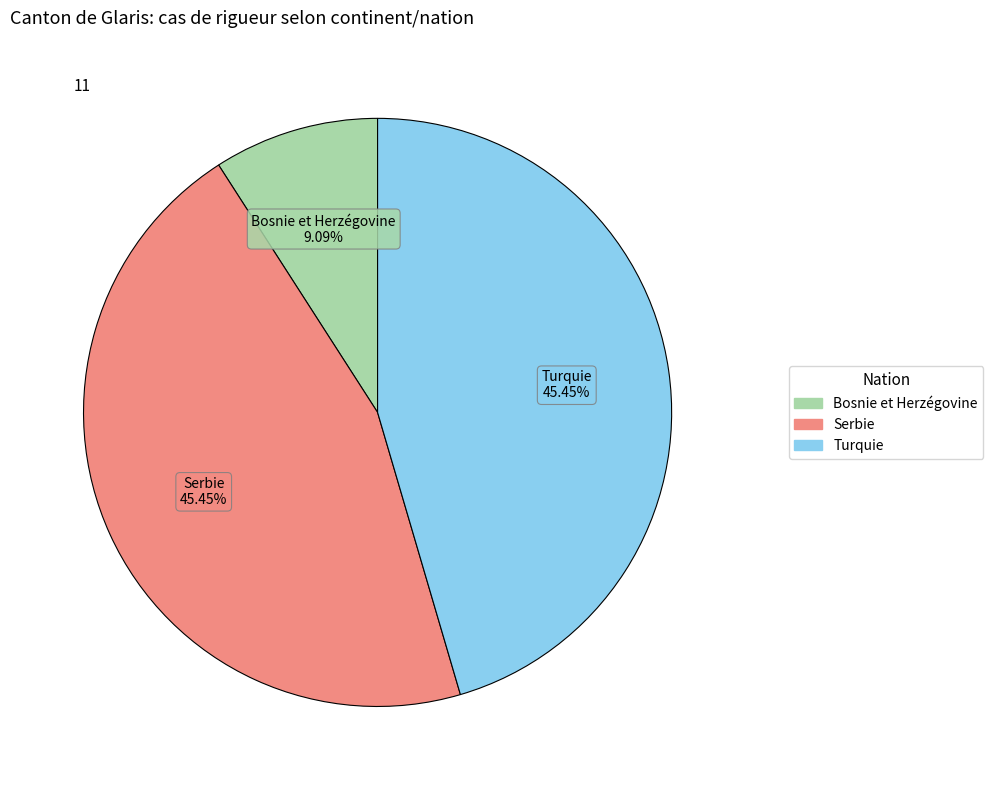

The Serbie slice represents 45% of the pie. True or false?

True